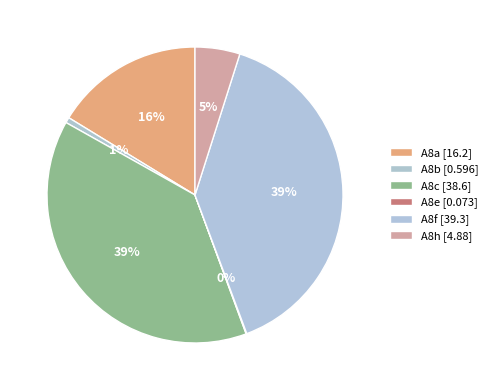

To the nearest percent, what is the combined percentage of A8c and A8a?

55%